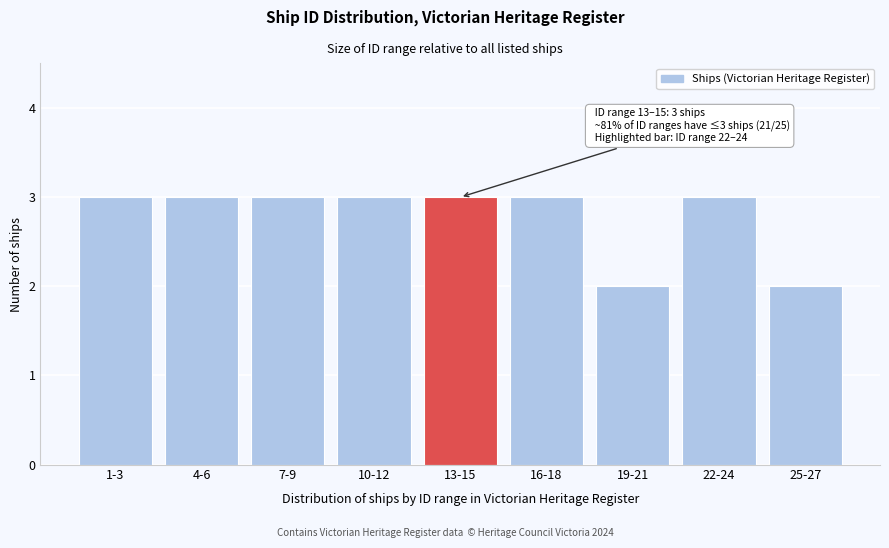

Reading left to right, transcribe all the data shown in this chart.

3	3	3	3	3	3	2	3	2